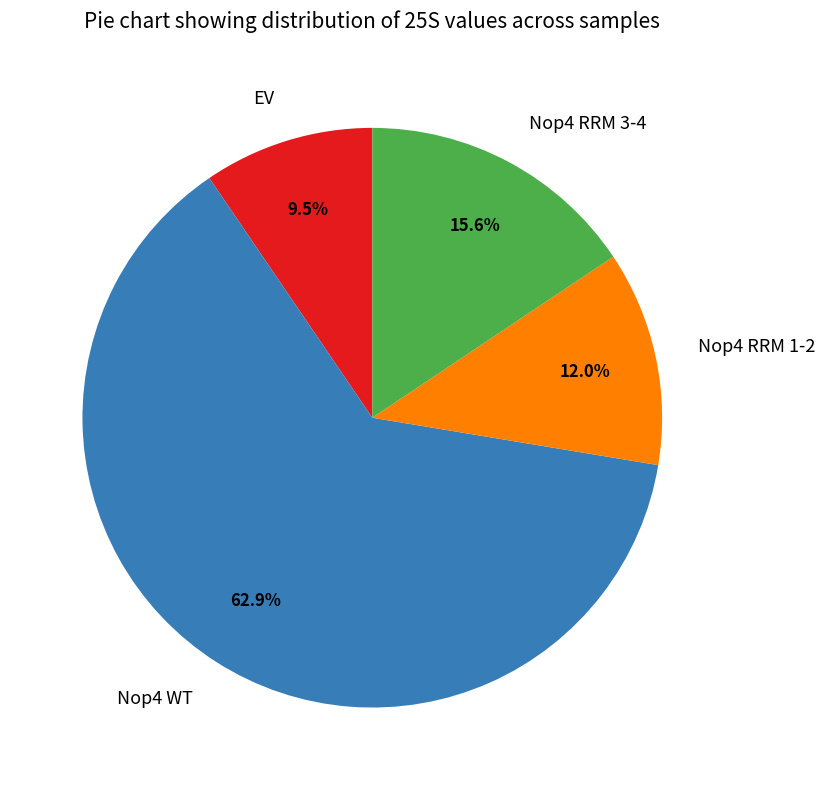

Which has a higher value, EV or Nop4 RRM 3-4?

Nop4 RRM 3-4